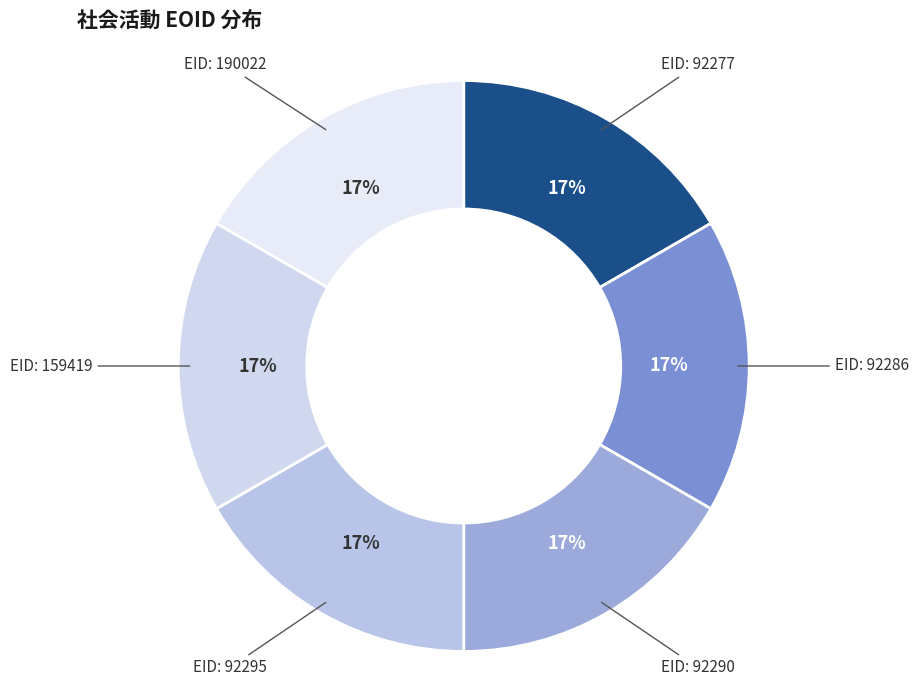

To the nearest percent, what is the average slice percentage?

17%